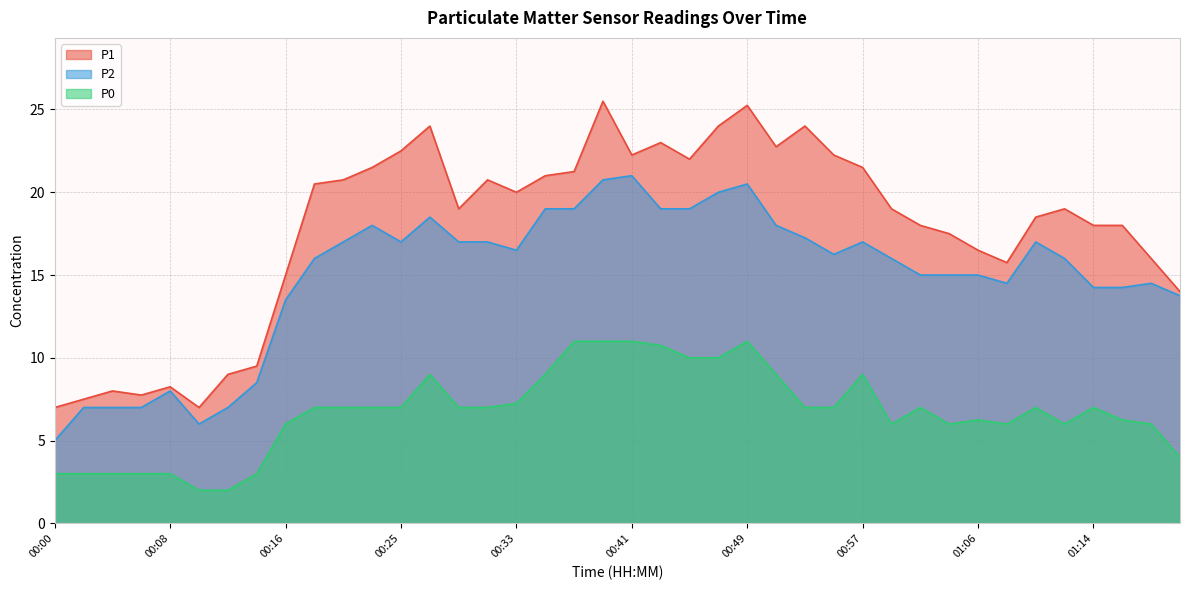

How many lines are shown in the chart?

3